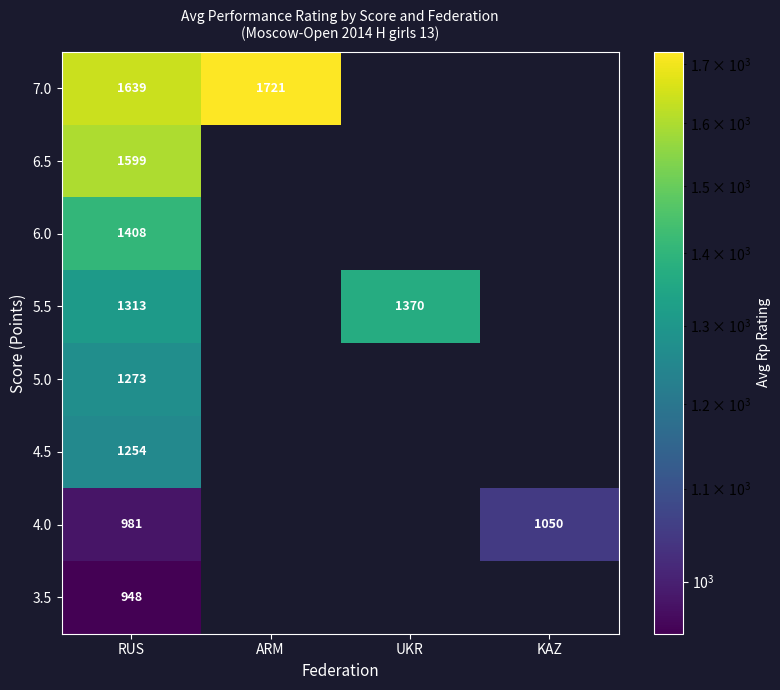

Is it true that 3.5 equals 1377 at RUS?

False